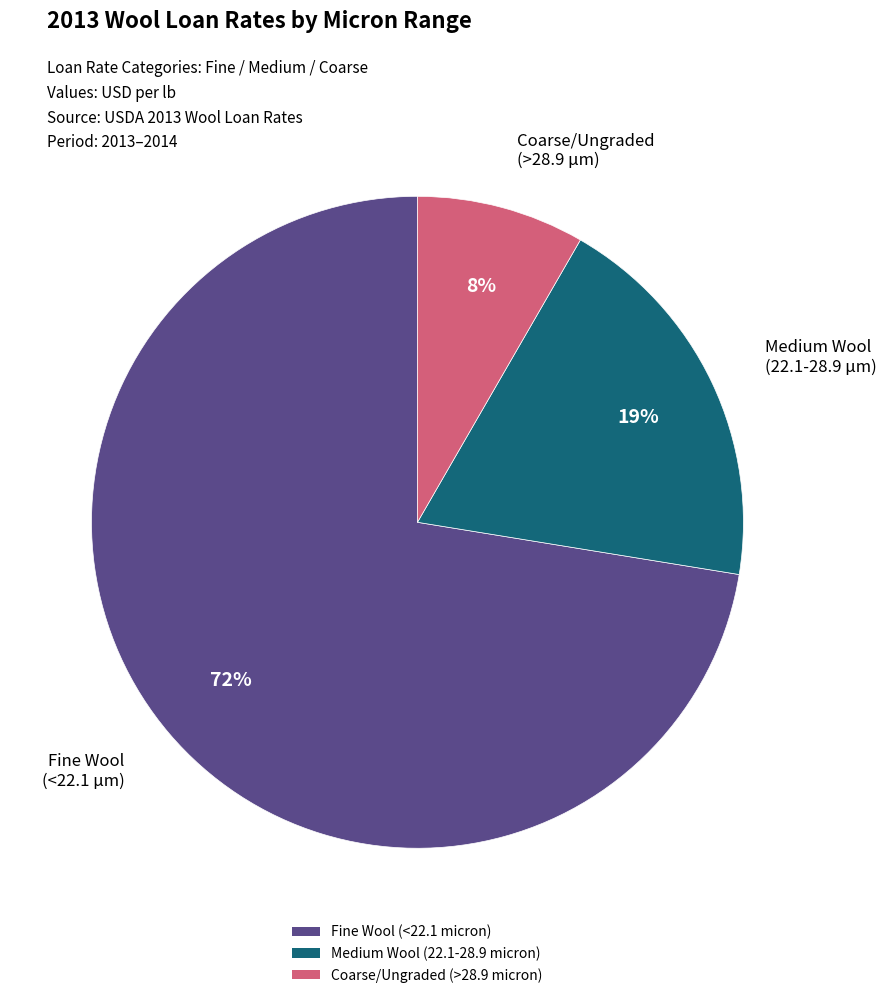

Is the sum of Fine Wool (<22.1 micron) and Medium Wool (22.1-28.9 micron) greater than half?

Yes